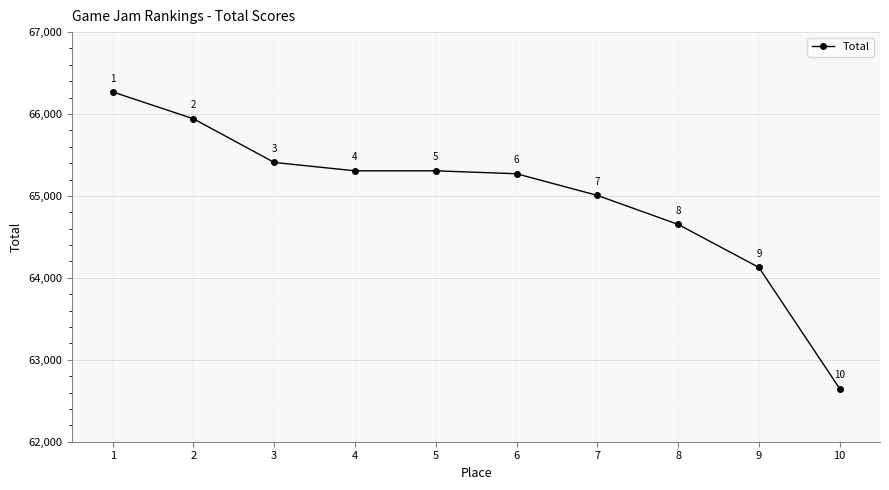

At which label is the value closest to 64459?

8